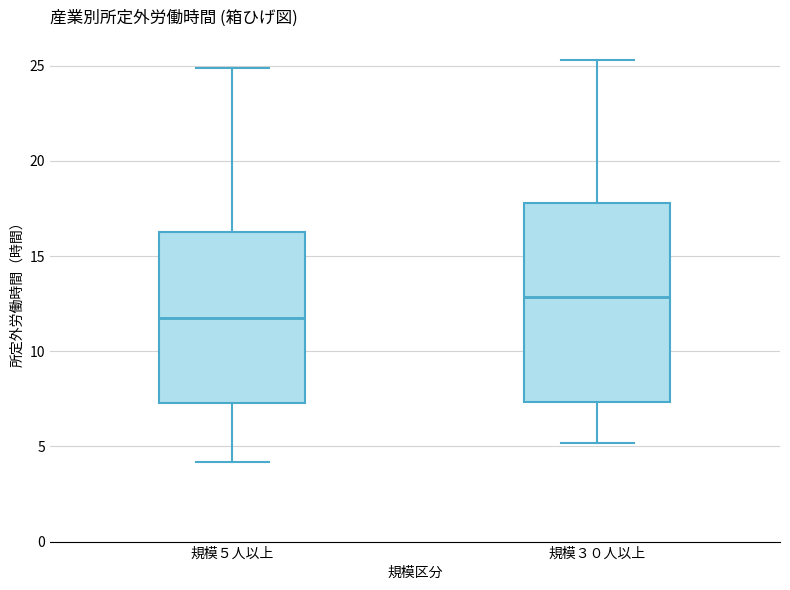

Which box is the tallest, from its lower edge to its upper edge?

規模３０人以上